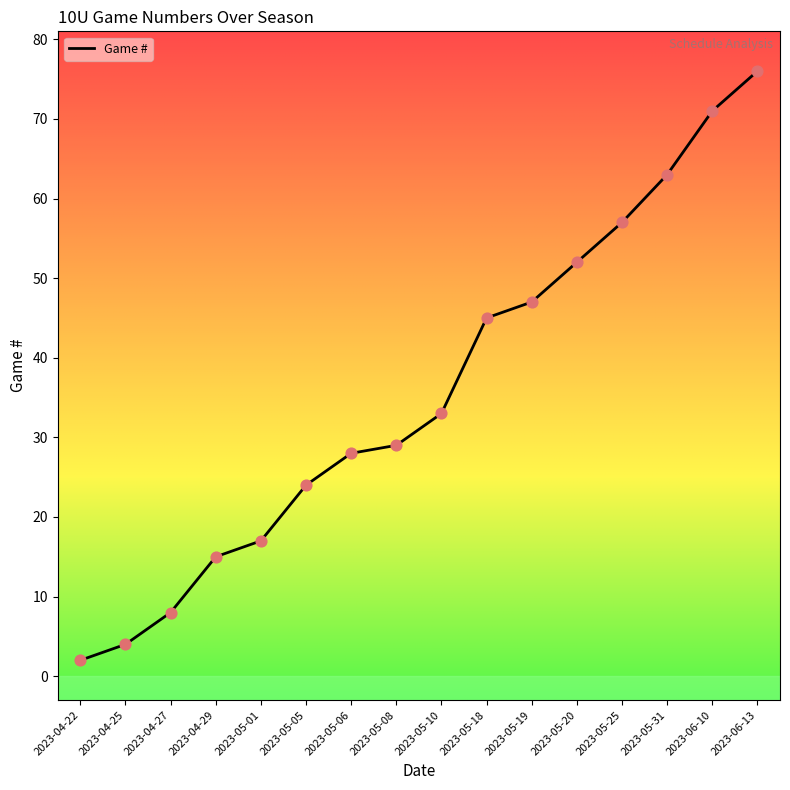

What is the change in value from 2023-05-18 to 2023-06-10?

+26